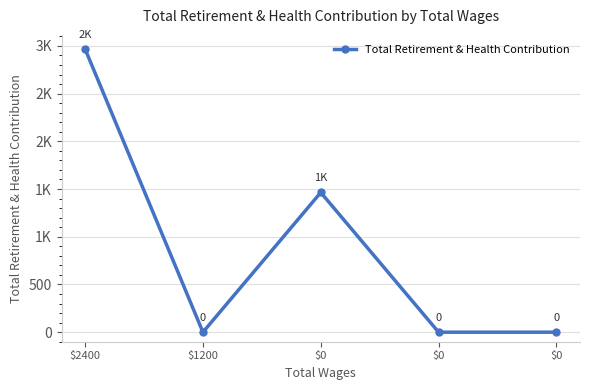

What is the change in value from $2400 to $1200?

-2967